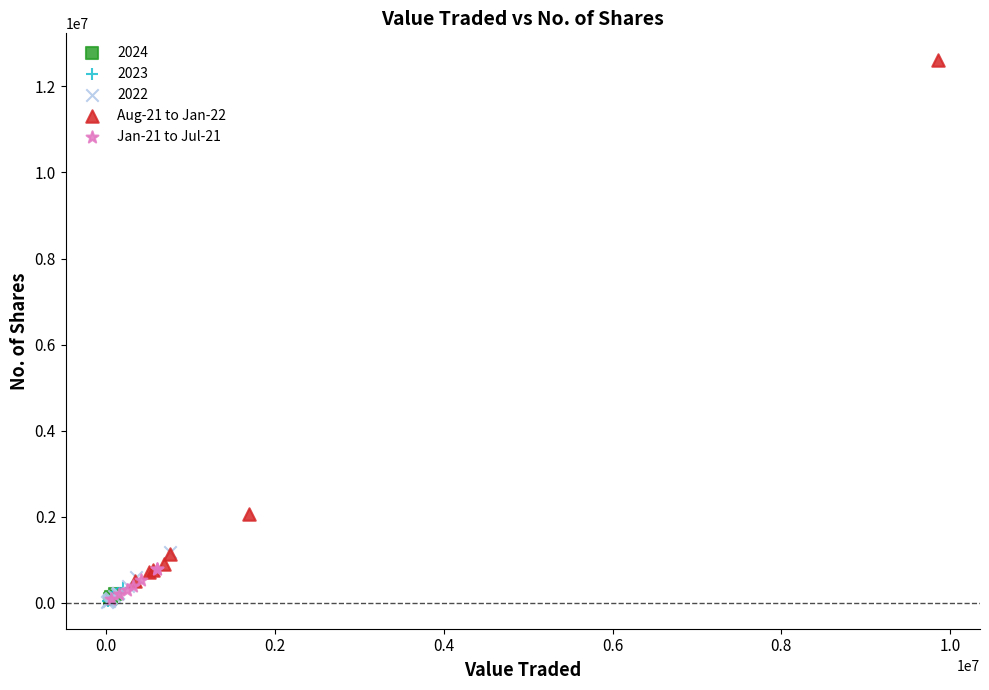

What are all the series names shown in the legend?

2024, 2023, 2022, Aug-21 to Jan-22, Jan-21 to Jul-21